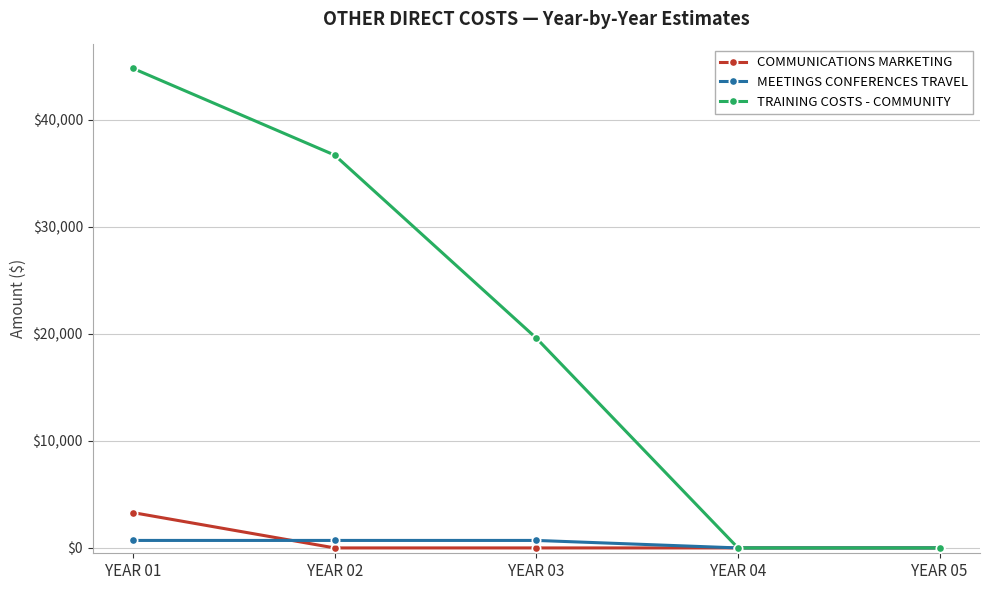

What is the average value of the COMMUNICATIONS MARKETING series?

660